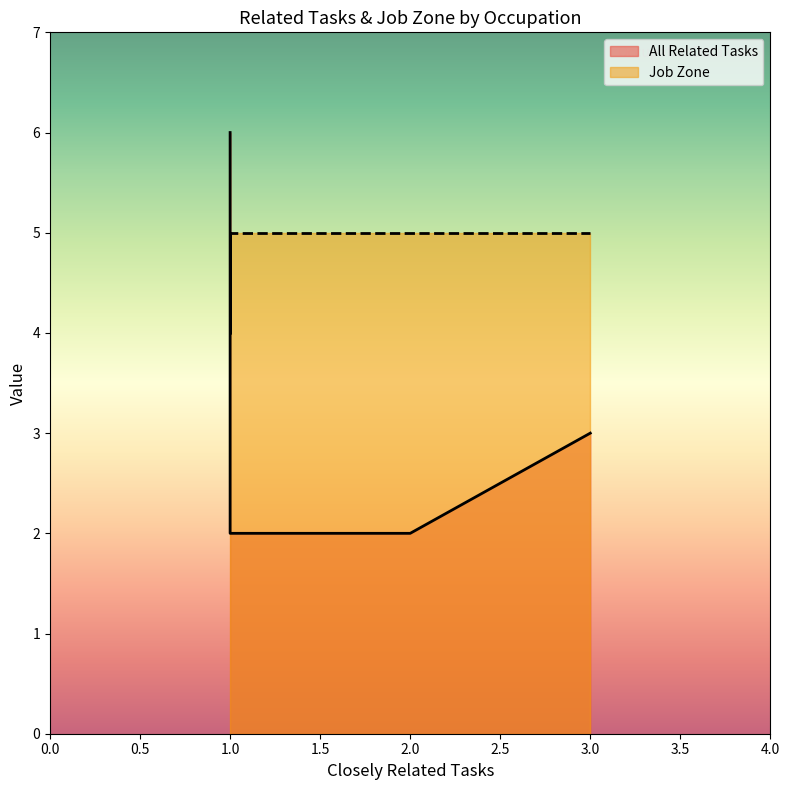

How many lines are shown in the chart?

2